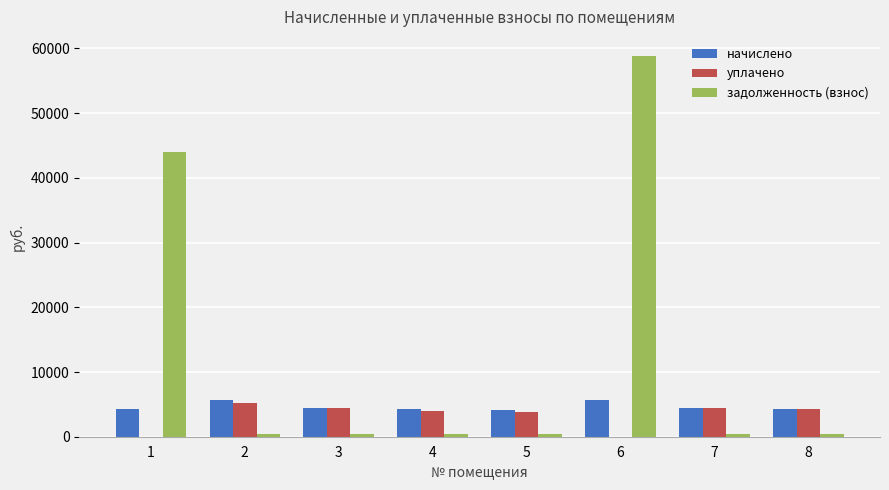

Is it true that уплачено equals 3097.3 at 6?

False